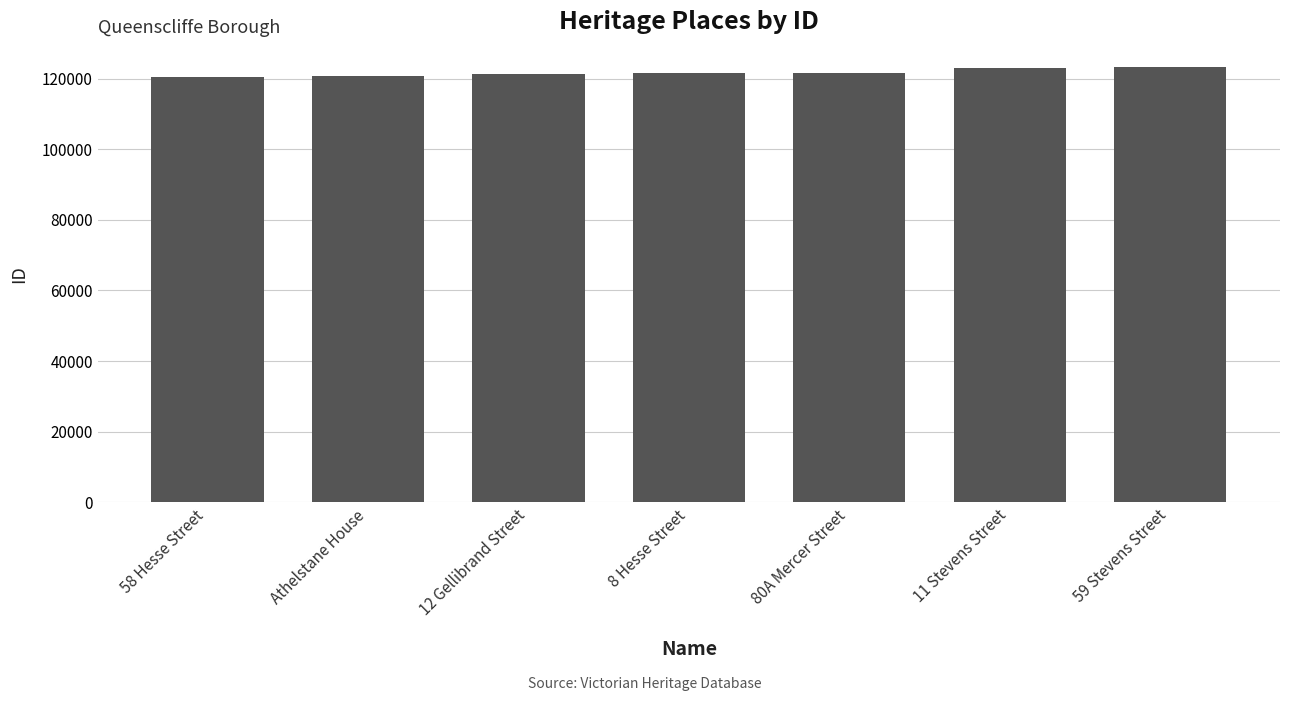

What is the sum of all values?

852015